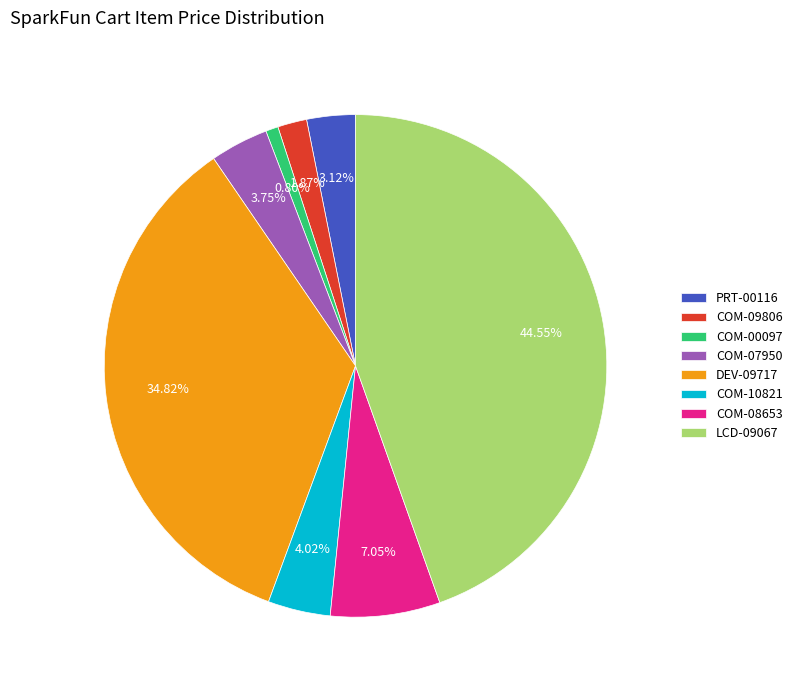

Which slice is the smallest?

COM-00097